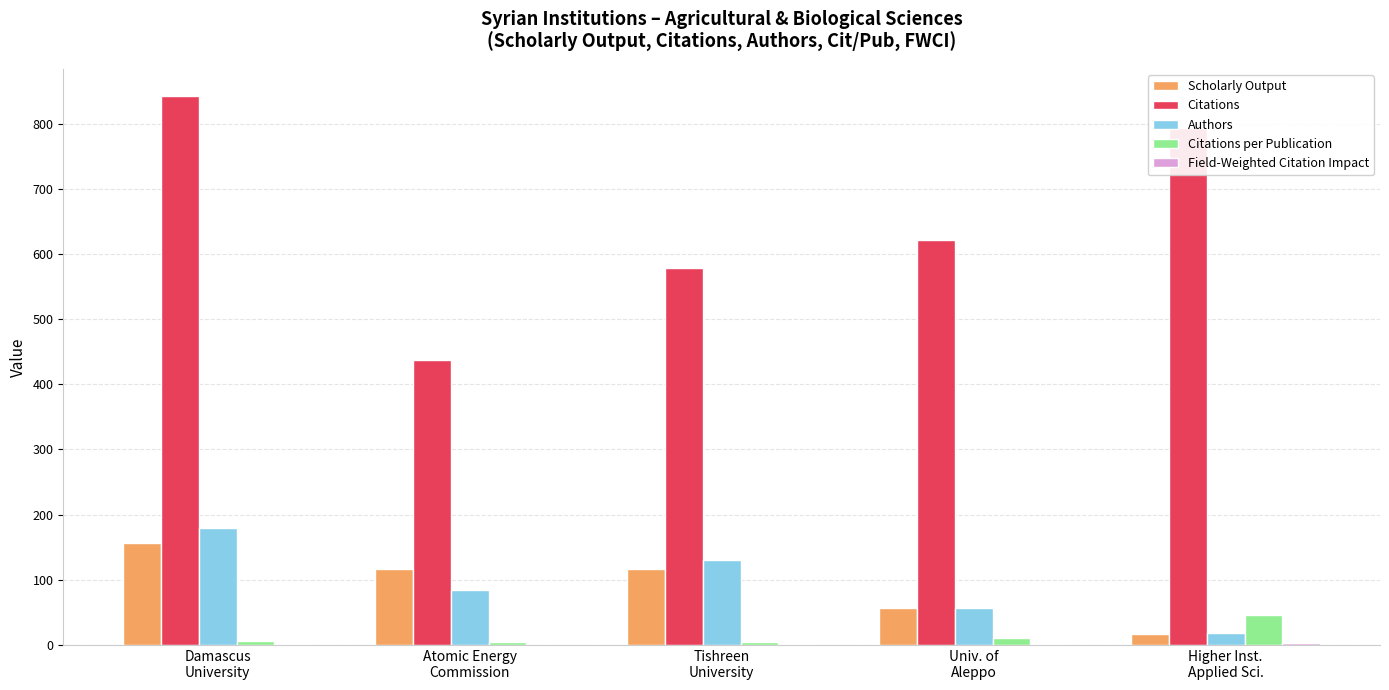

How many distinct data groups are displayed?

5